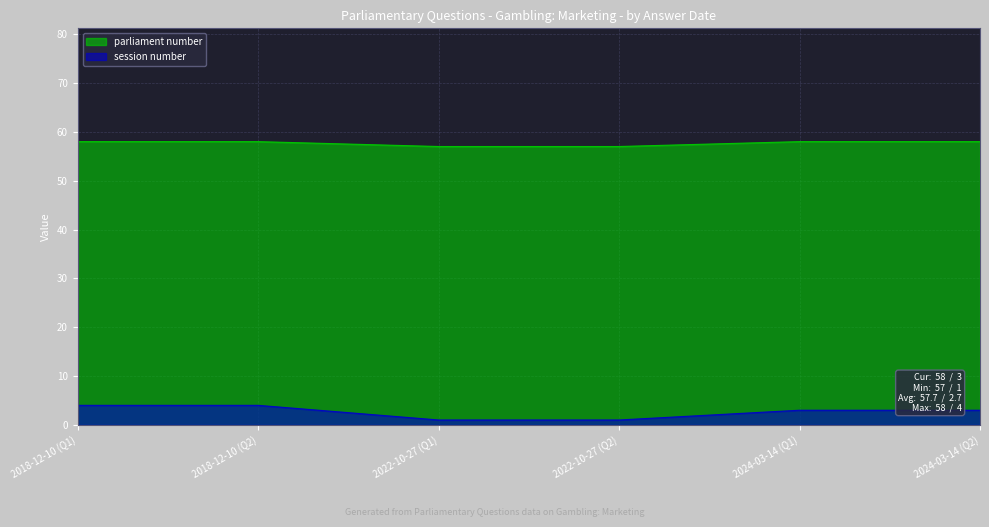

What value does the session number series have at 2018-12-10 (Q1)?

4